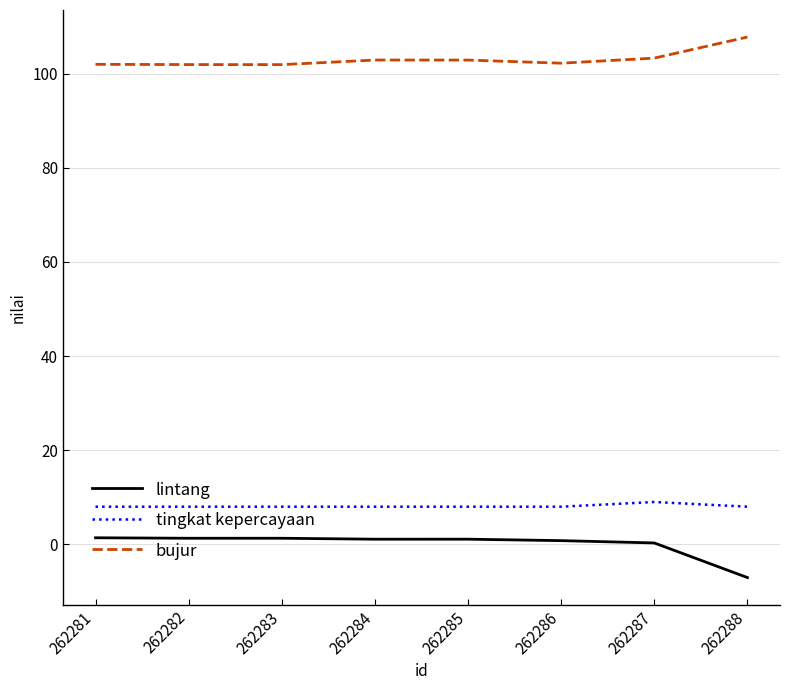

At how many categories does at least one series exceed 34?

8